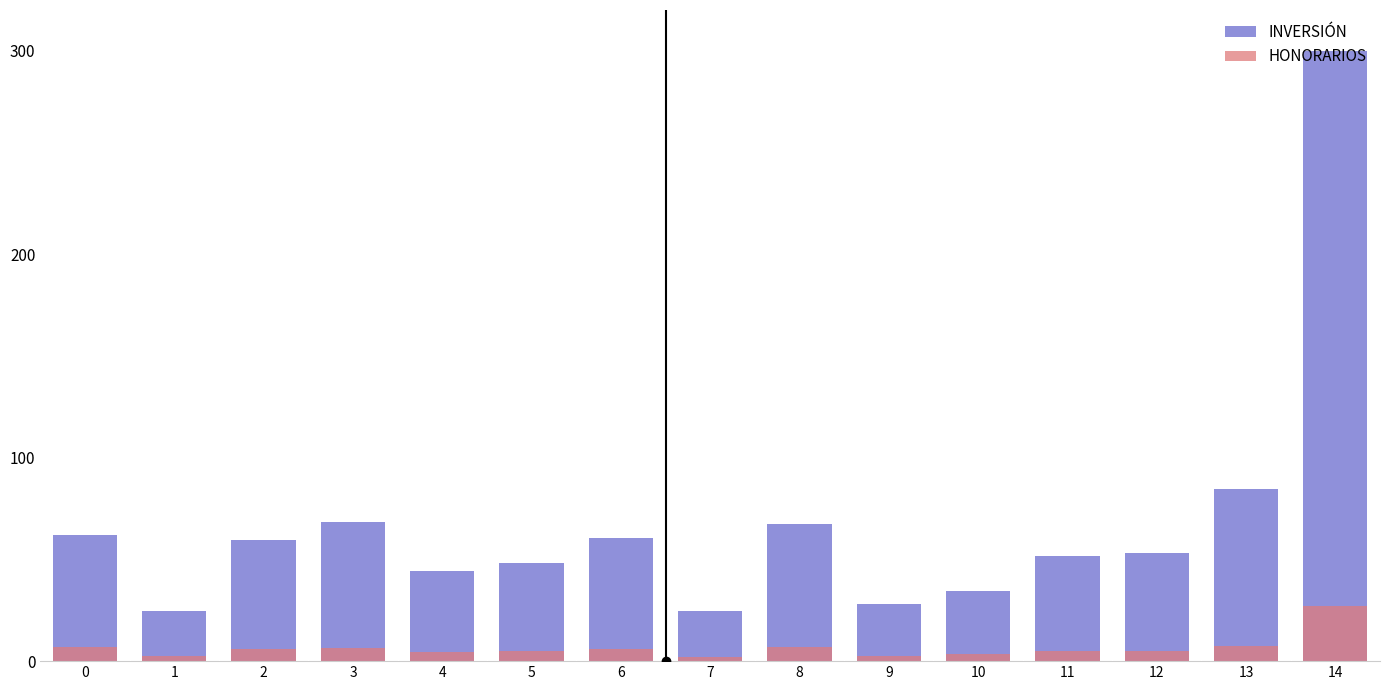

How many groups of bars are there?

15